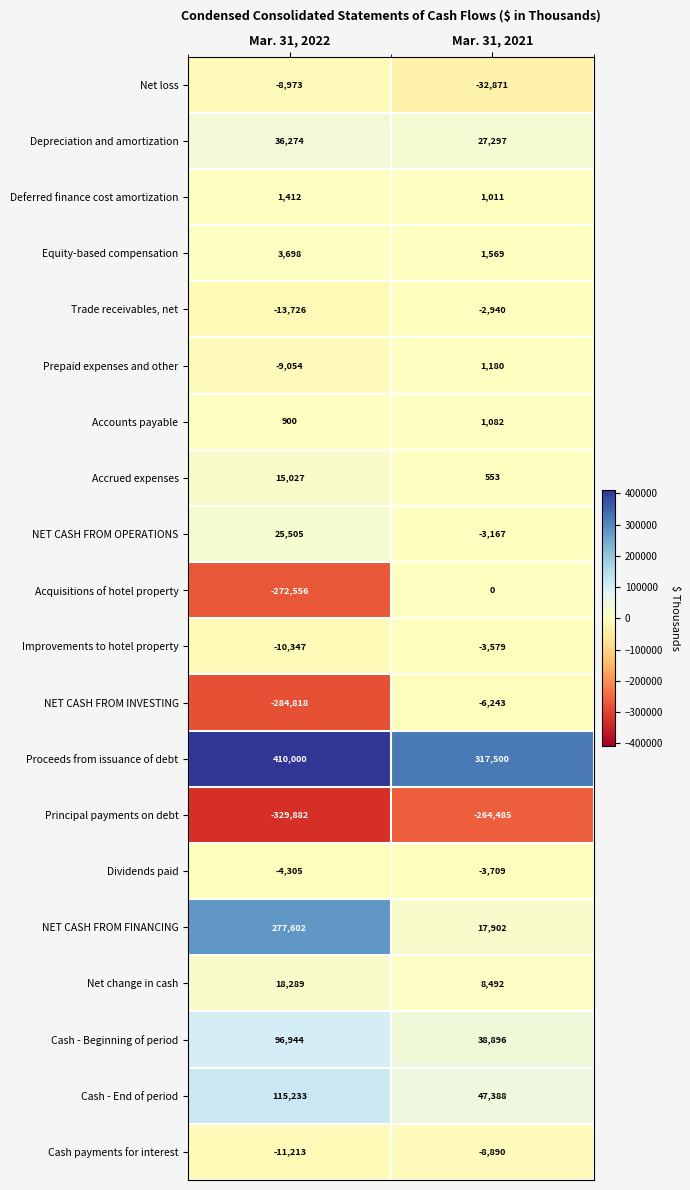

Which series has the largest total across all categories?

Proceeds from issuance of debt